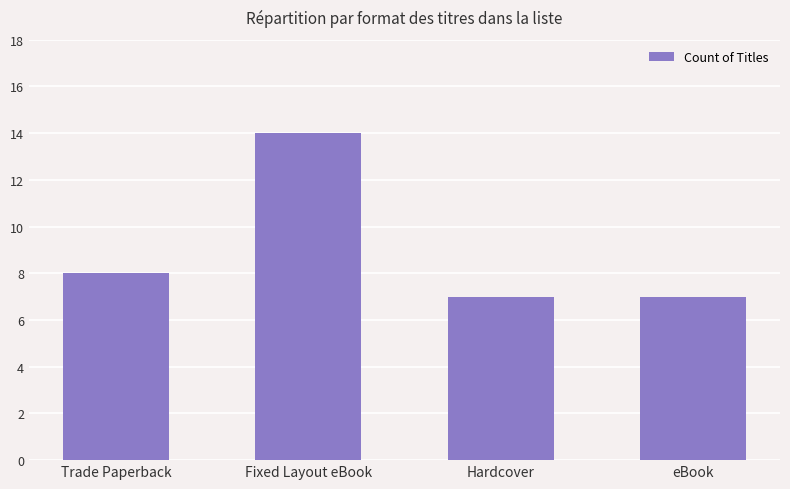

How many values are below 8?

2